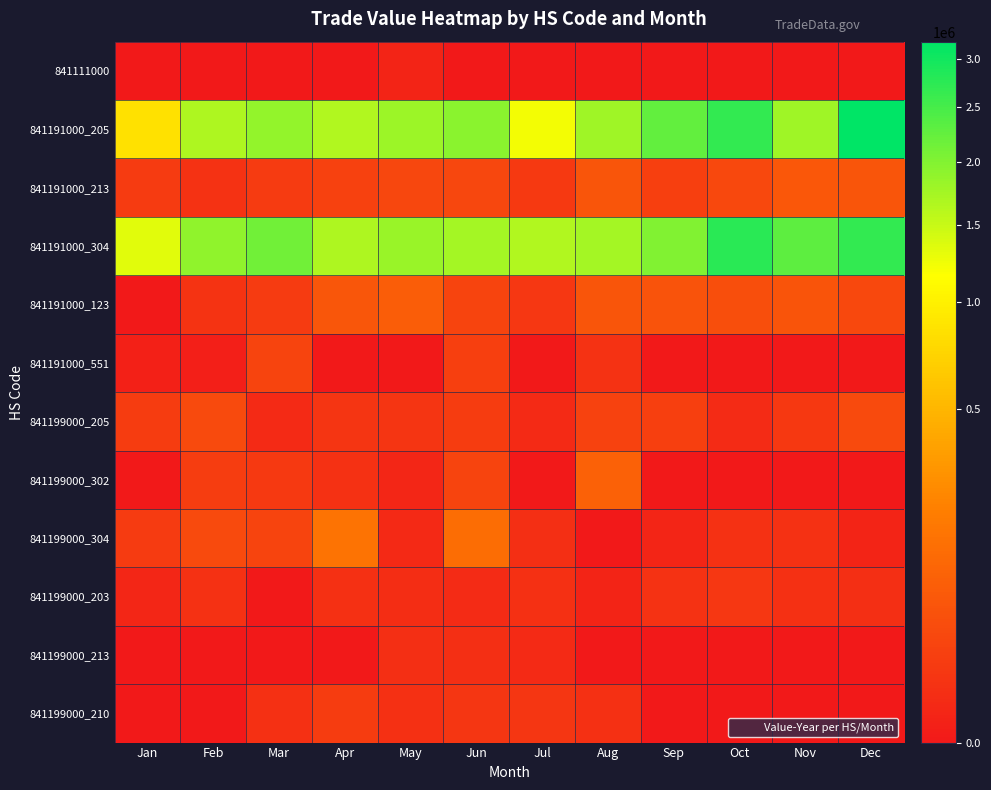

Reading left to right, extract all data points from this chart.

841111000: Jan=0	Feb=0	Mar=0	Apr=0	May=960	Jun=0	Jul=0	Aug=0	Sep=0	Oct=0	Nov=0	Dec=0
841191000_205: Jan=853410	Feb=1668295	Mar=1859432	Apr=1649141	May=1801236	Jun=1931767	Jul=1231077	Aug=1784804	Sep=2249261	Oct=2680307	Nov=1773653	Dec=3197768
841191000_213: Jan=12845	Feb=6904	Mar=12960	Apr=19811	May=27418	Jun=27307	Jul=12039	Aug=56033	Sep=18305	Oct=29842	Nov=61181	Dec=55841
841191000_304: Jan=1326685	Feb=1893082	Mar=2133574	Apr=1666933	May=1832252	Jun=1735717	Jul=1642249	Aug=1738843	Sep=2017766	Oct=2770888	Nov=2306622	Dec=2672883
841191000_123: Jan=0	Feb=7336	Mar=12808	Apr=57241	May=77576	Jun=24351	Jul=10418	Aug=56200	Sep=50234	Oct=41065	Nov=51867	Dec=29793
841191000_551: Jan=310	Feb=210	Mar=23996	Apr=0	May=0	Jun=18152	Jul=0	Aug=6185	Sep=0	Oct=0	Nov=0	Dec=0
841199000_205: Jan=14602	Feb=33202	Mar=2248	Apr=8144	May=8122	Jun=13849	Jul=2582	Aug=20651	Sep=18858	Oct=3000	Nov=11199	Dec=33016
841199000_302: Jan=0	Feb=16093	Mar=11991	Apr=5537	May=1360	Jun=25259	Jul=0	Aug=87589	Sep=0	Oct=0	Nov=0	Dec=0
841199000_304: Jan=12949	Feb=33382	Mar=24390	Apr=151325	May=2054	Jun=125364	Jul=4247	Aug=0	Sep=985	Oct=5977	Nov=5601	Dec=934
841199000_203: Jan=1410	Feb=5868	Mar=0	Apr=5043	May=3970	Jun=2703	Jul=4944	Aug=938	Sep=6457	Oct=10300	Nov=5049	Dec=4362
841199000_213: Jan=0	Feb=0	Mar=0	Apr=0	May=4613	Jun=4488	Jul=2368	Aug=0	Sep=0	Oct=0	Nov=0	Dec=0
841199000_210: Jan=0	Feb=0	Mar=4893	Apr=14086	May=4809	Jun=9431	Jul=9386	Aug=4807	Sep=0	Oct=0	Nov=0	Dec=0